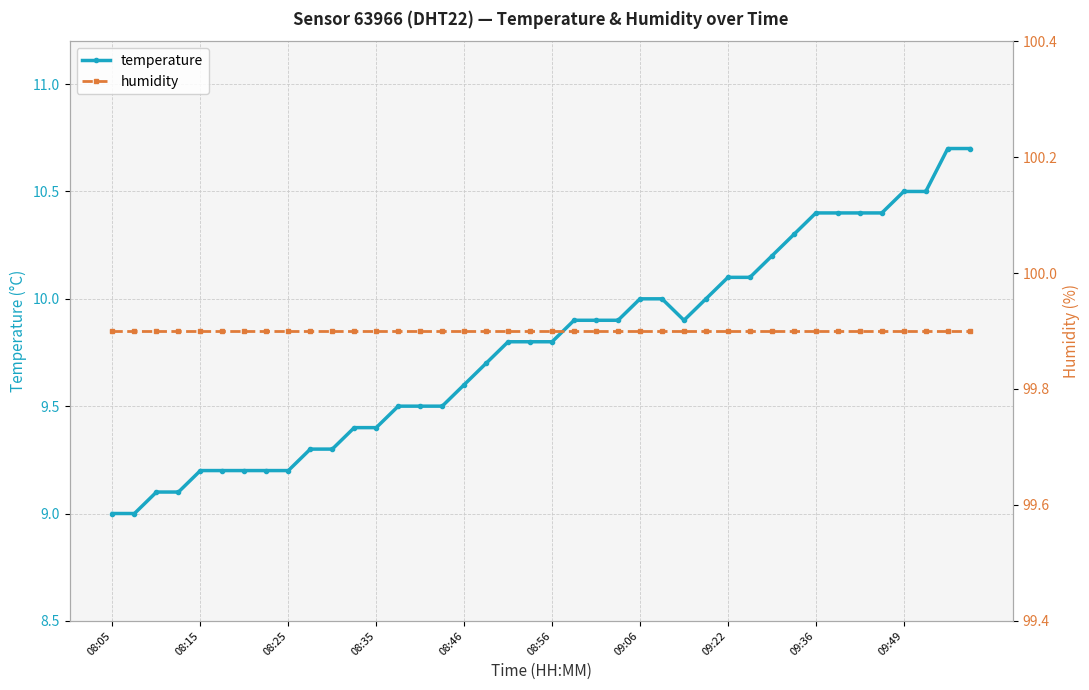

Where is temperature nearest to the value 9?

08:05